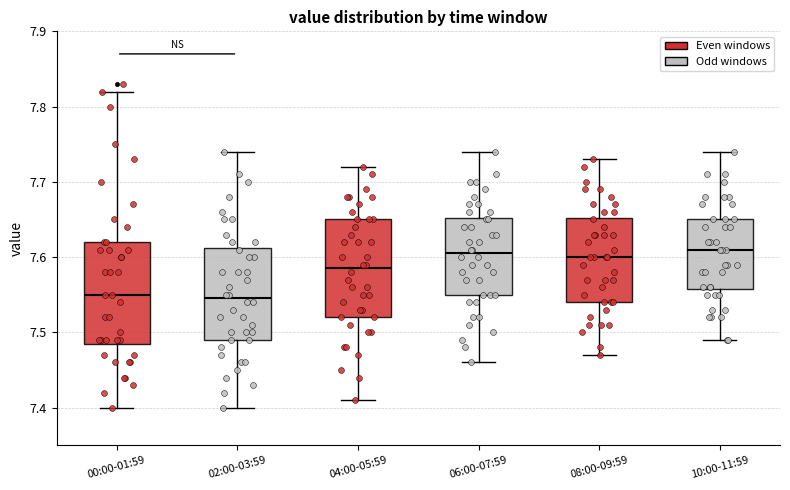

Reading left to right, read every box against the y-axis: the position of its median line, the range the box covers, and the ends of its whiskers. The values are not printed on the chart, so give them approximately, as read against the axis.

00:00-01:59: median 7.55, box 7.49 to 7.62, whiskers 7.40 to 7.82
02:00-03:59: median 7.55, box 7.49 to 7.61, whiskers 7.40 to 7.74
04:00-05:59: median 7.59, box 7.52 to 7.65, whiskers 7.41 to 7.72
06:00-07:59: median 7.61, box 7.55 to 7.65, whiskers 7.46 to 7.74
08:00-09:59: median 7.60, box 7.54 to 7.65, whiskers 7.47 to 7.73
10:00-11:59: median 7.61, box 7.56 to 7.65, whiskers 7.49 to 7.74